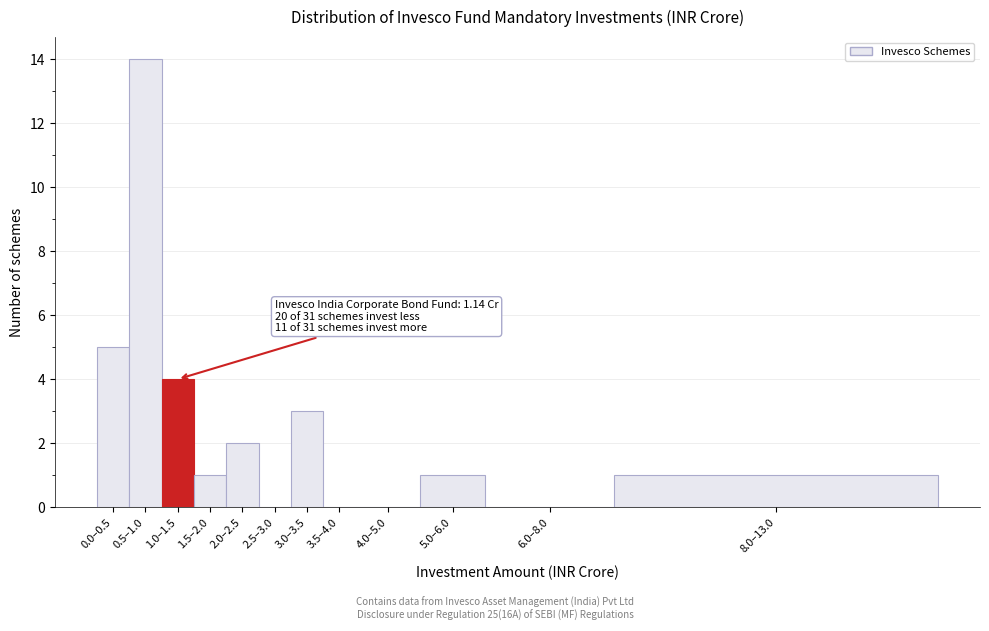

Reading right to left, extract all data points from this chart.

8.0–13.0=1	6.0–8.0=0	5.0–6.0=1	4.0–5.0=0	3.5–4.0=0	3.0–3.5=3	2.5–3.0=0	2.0–2.5=2	1.5–2.0=1	1.0–1.5=4	0.5–1.0=14	0.0–0.5=5